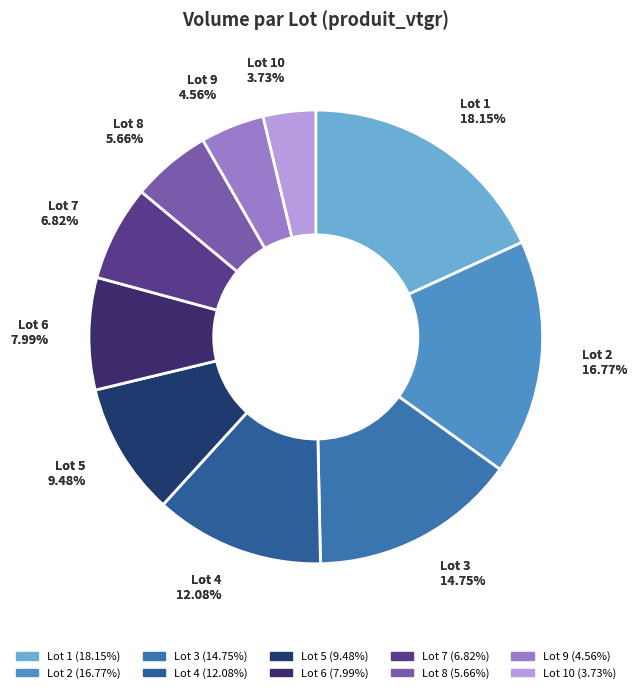

Rank the categories by value from highest to lowest.

Lot 1, Lot 2, Lot 3, Lot 4, Lot 5, Lot 6, Lot 7, Lot 8, Lot 9, Lot 10